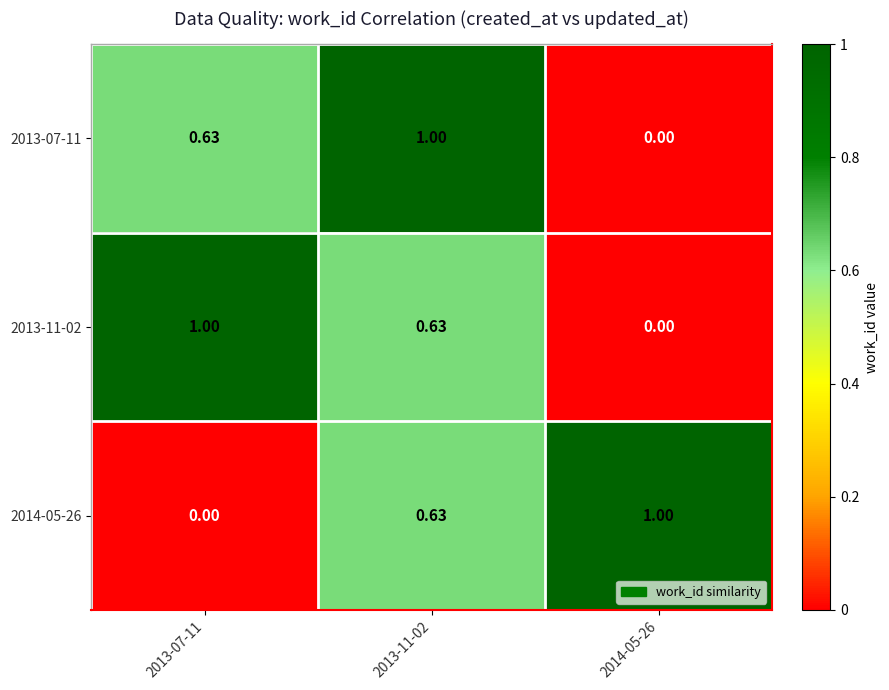

Is the value of 2013-11-02 at 2013-07-11 greater than the value of 2013-07-11 at 2014-05-26?

Yes